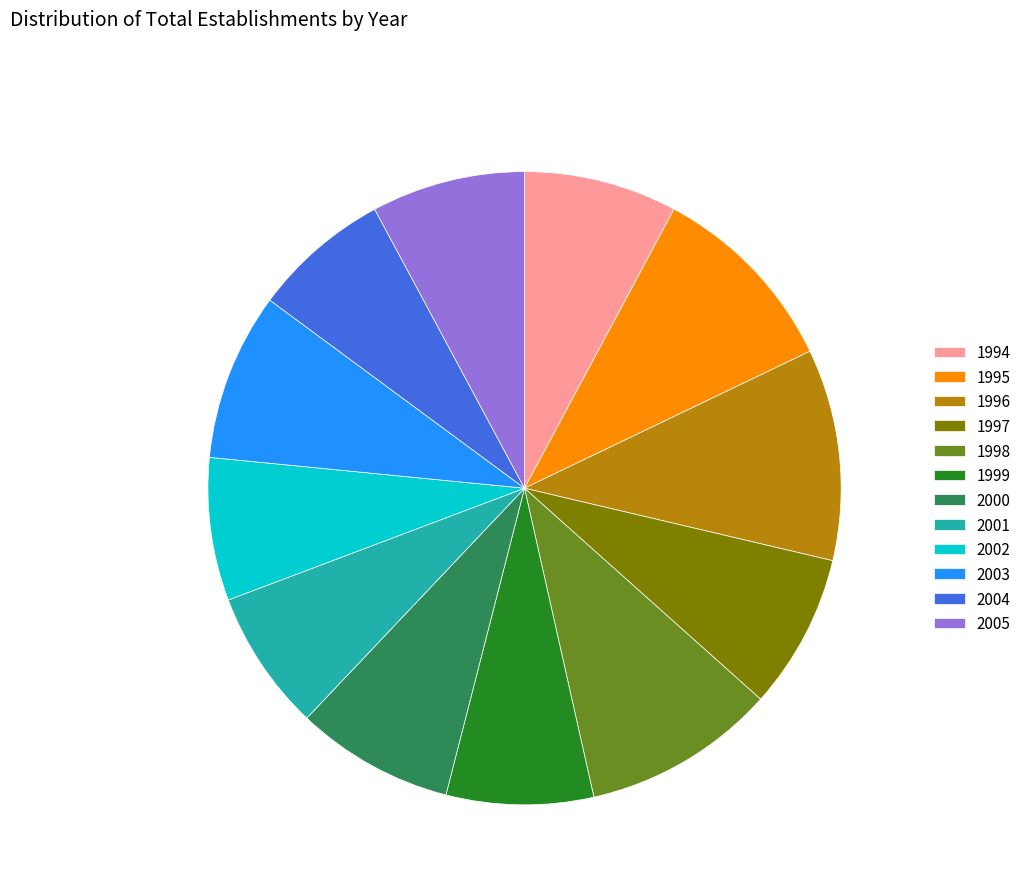

True or false: 1998 accounts for 15% of the total.

False